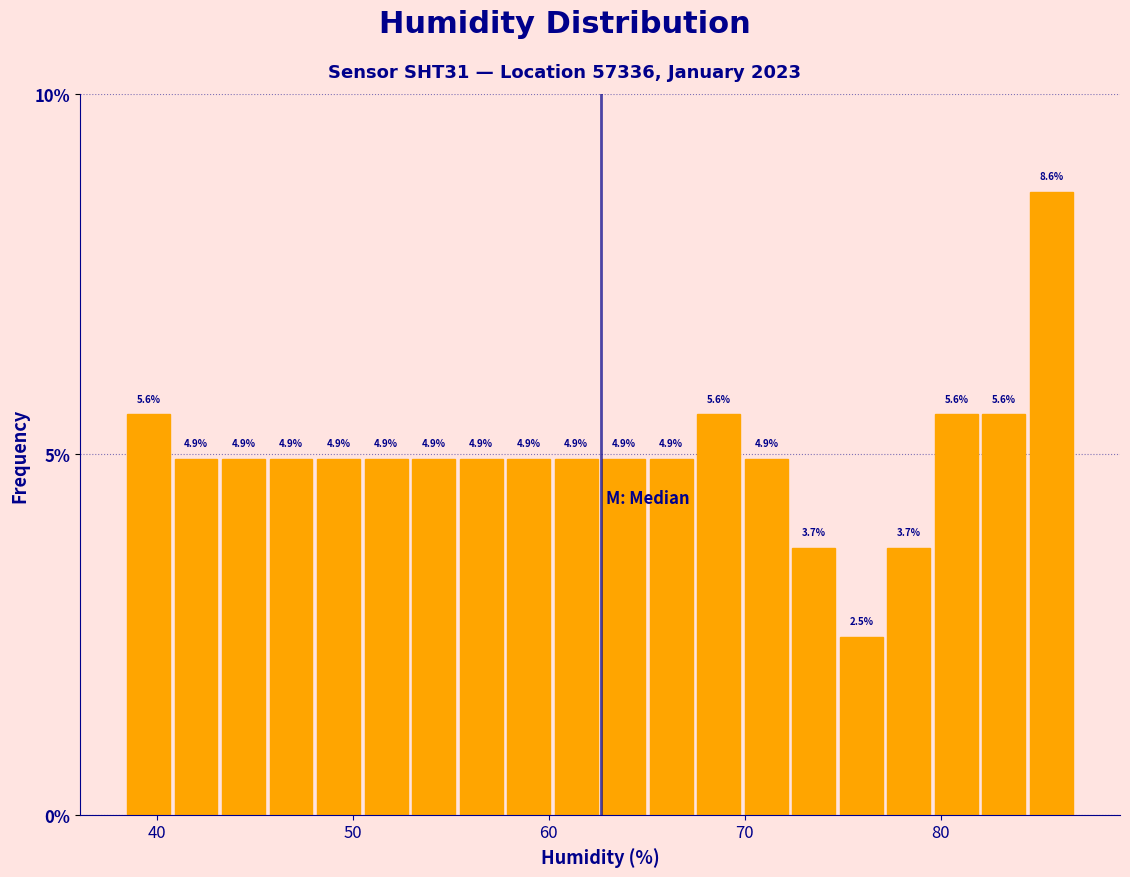

Read against the x-axis, roughly where is the centre of the tallest bar?

86